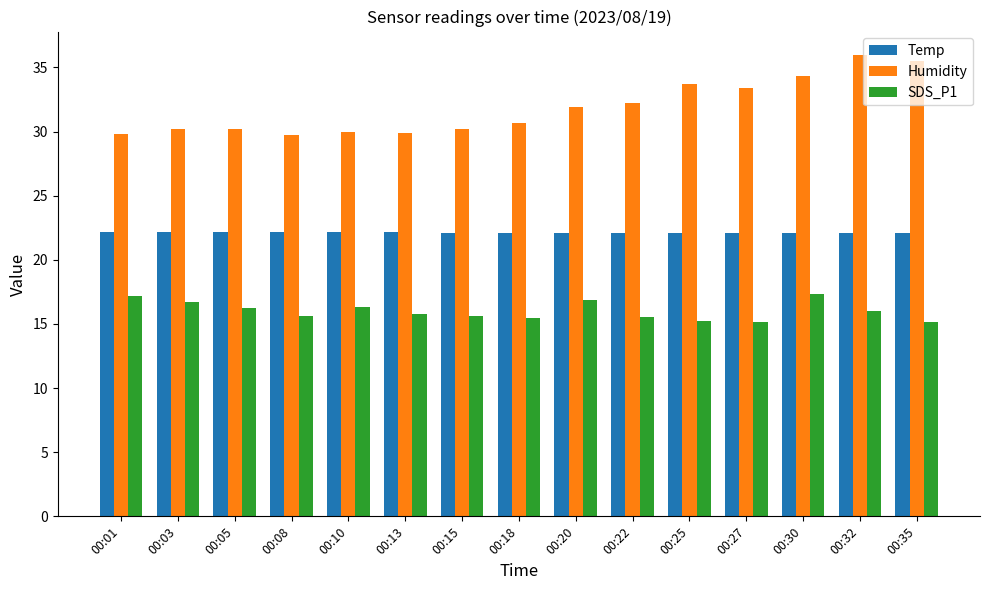

Does the chart contain stacked bars?

No